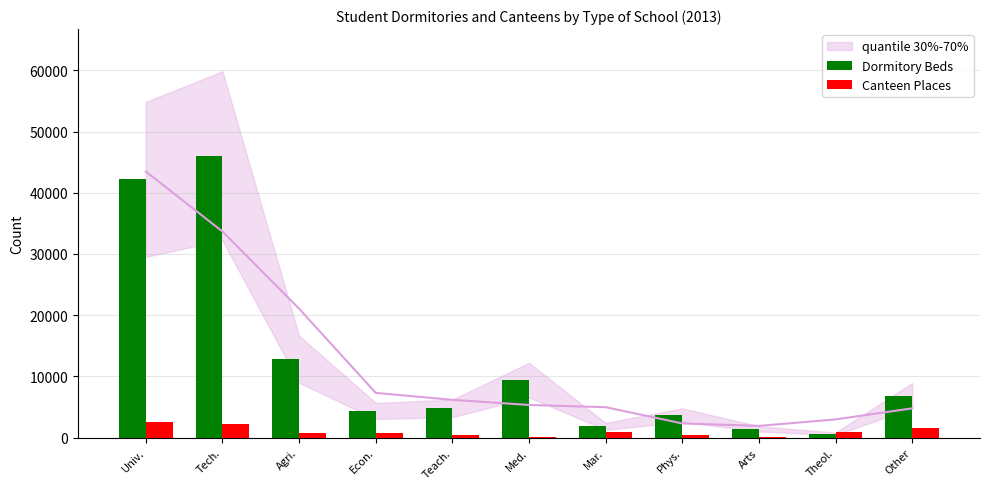

What is the value of the Canteen Places bar at the 6th from the left?

150